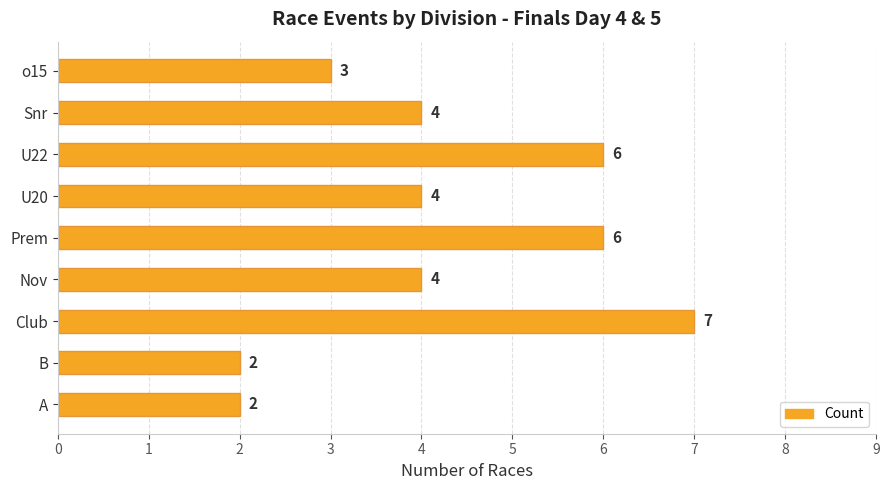

True or false: the data shows 2 at B.

True